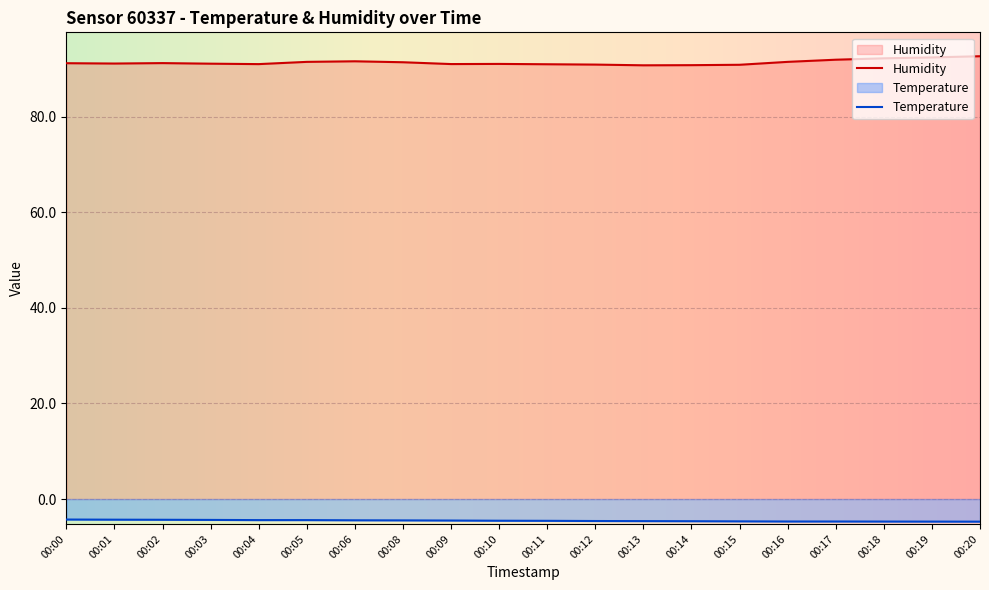

True or false: Temperature and Humidity cross at least once.

False